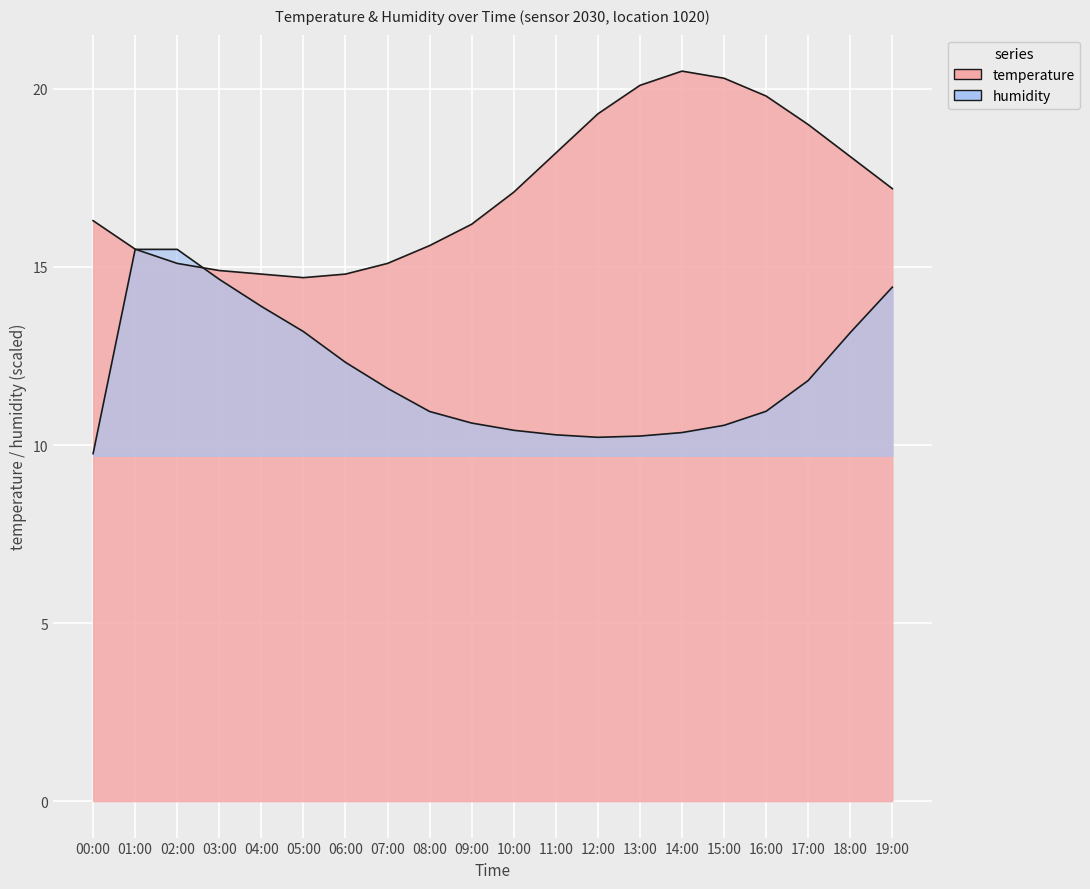

At which category is the sum across all series the highest?

19:00